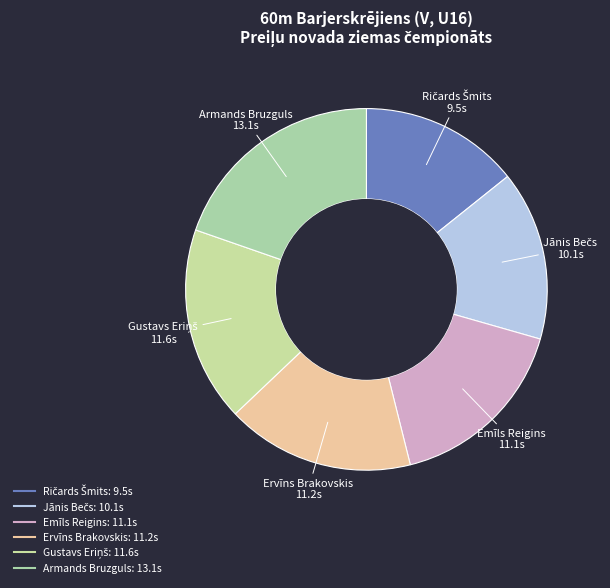

What is the largest slice in the pie chart?

Armands Bruzguls